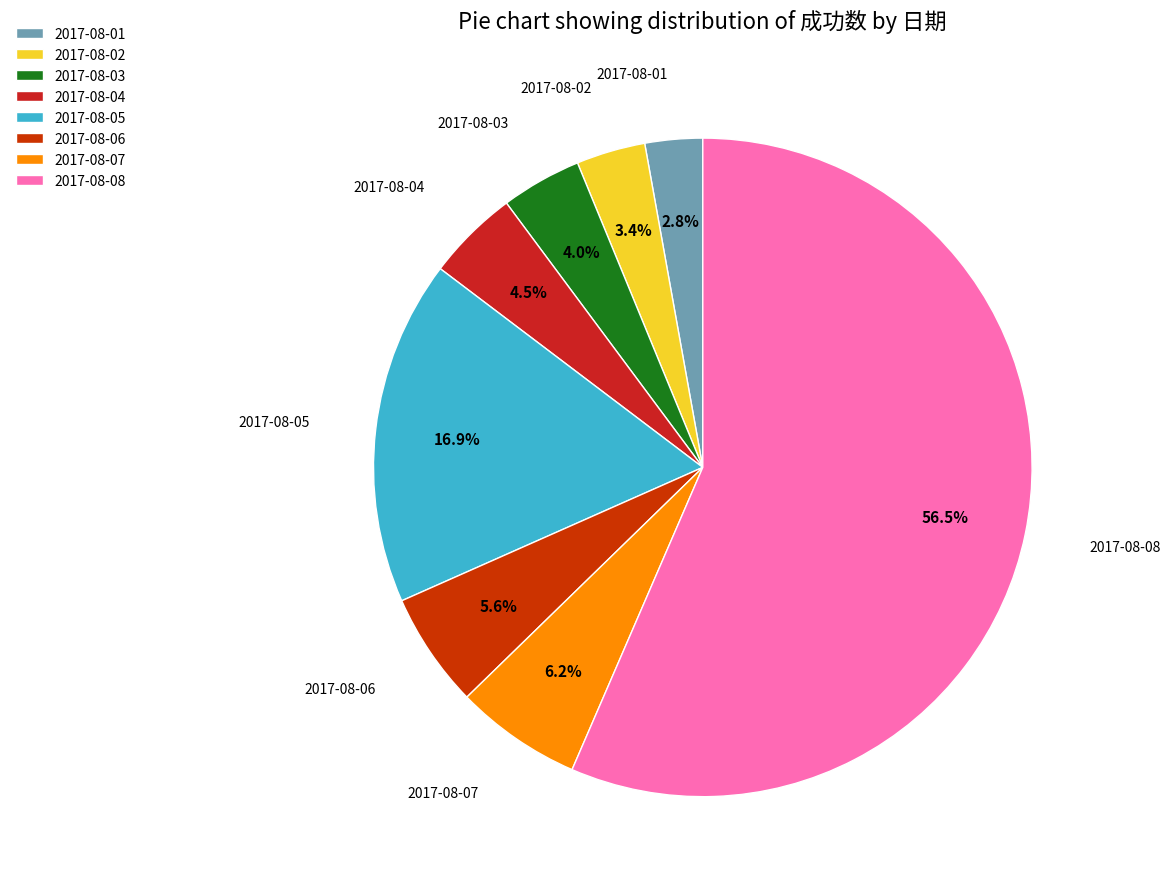

What is the largest slice in the pie chart?

2017-08-08